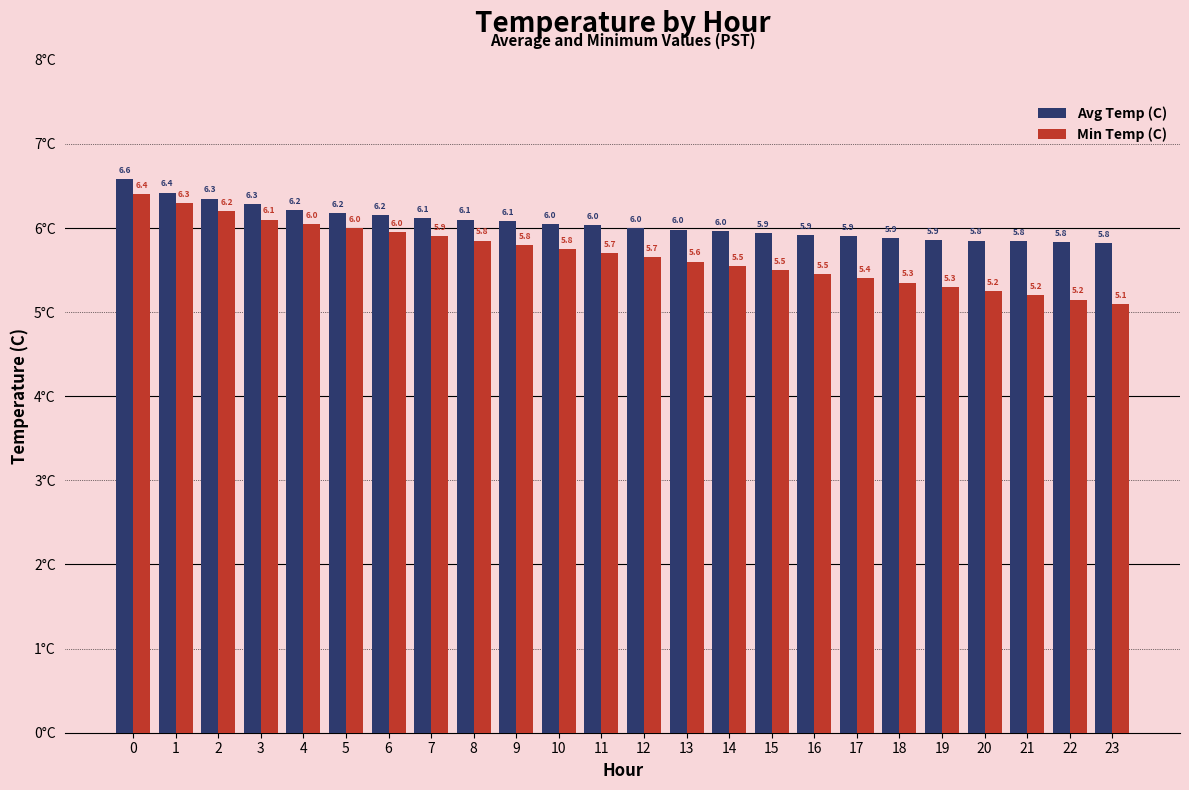

The Avg Temp (C) series shows 8.7 at 19. True or false?

False